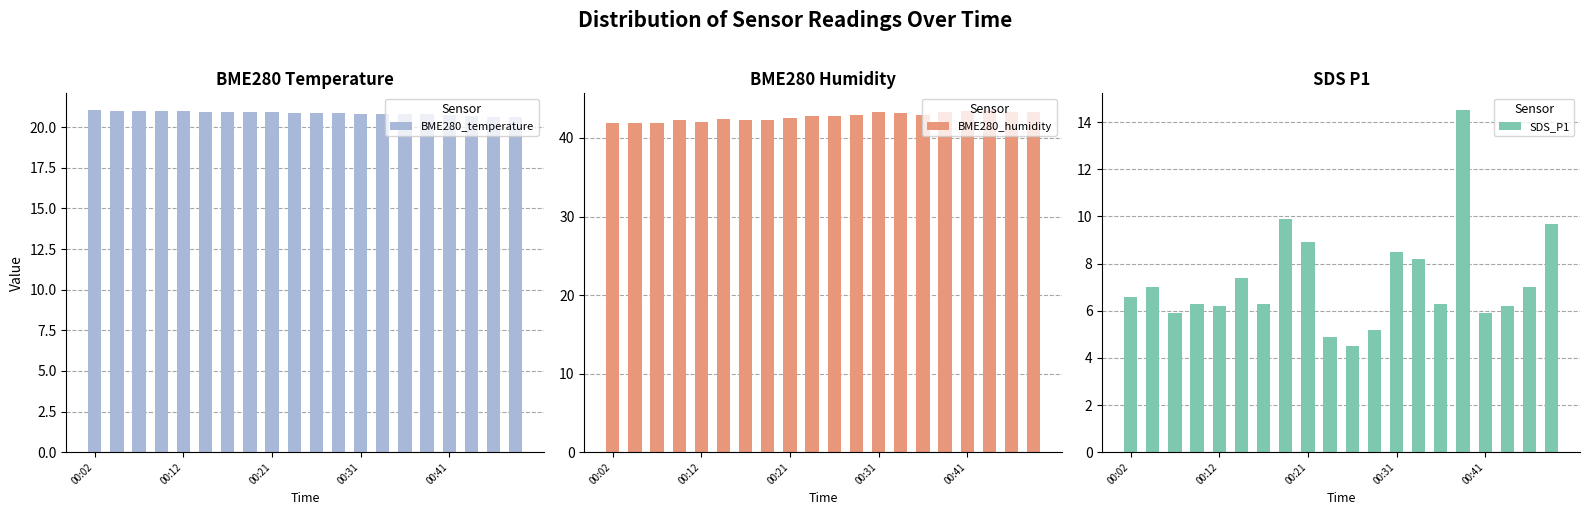

The BME280_humidity series shows 66.4 at 00:31. True or false?

False